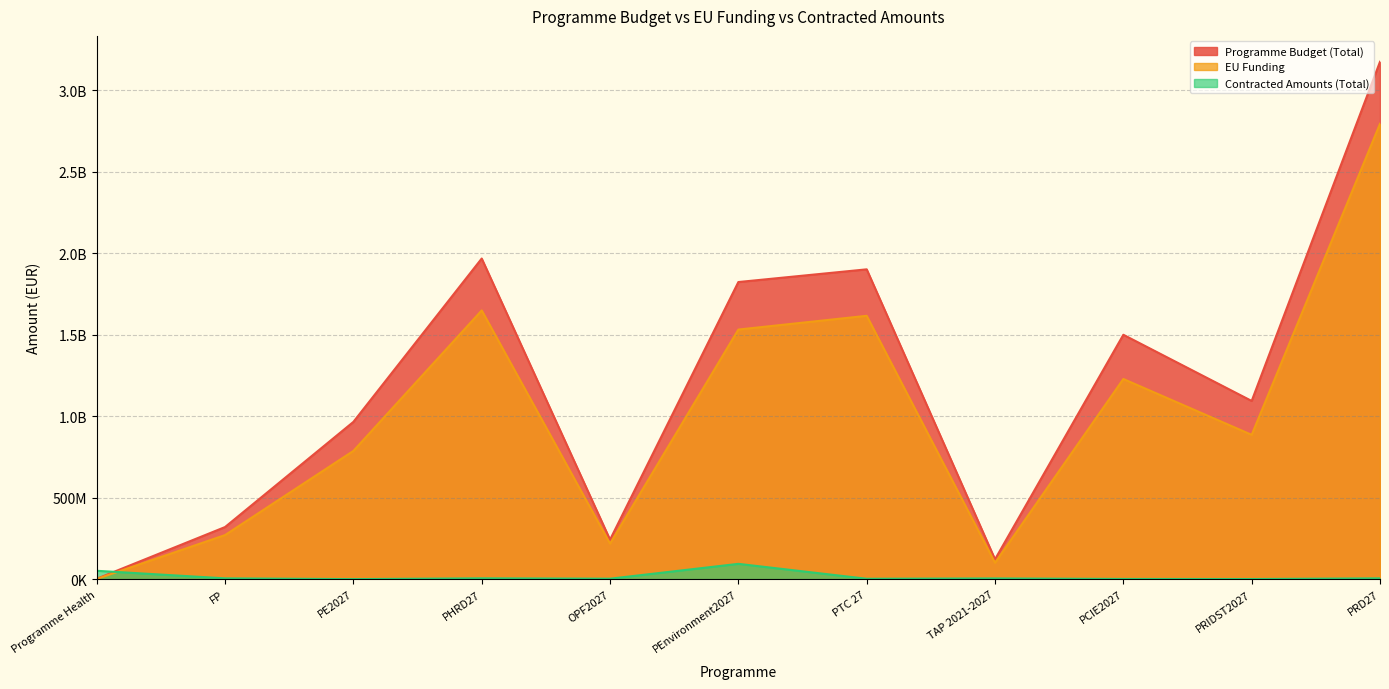

Between which two adjacent categories do Contracted Amounts (Total) and Programme Budget (Total) first intersect?

Programme Health and FP